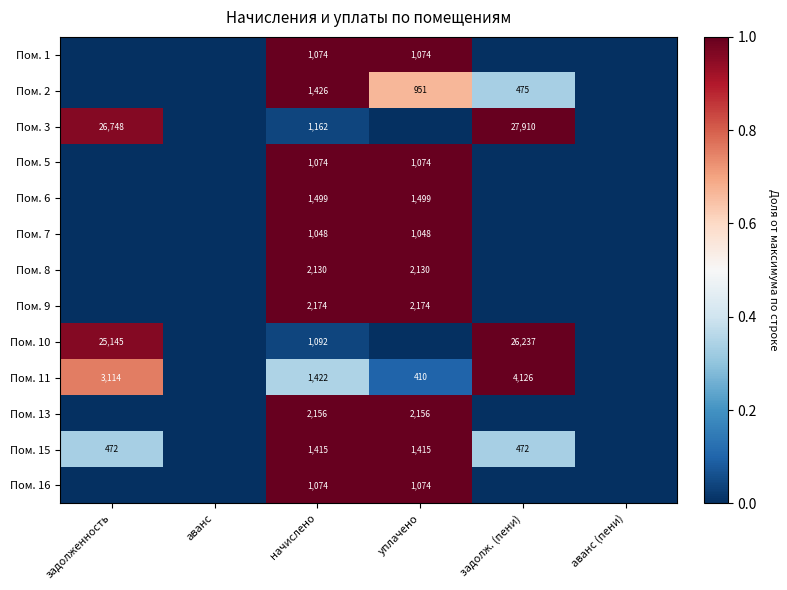

Is it true that Пом. 16 equals 1074 at уплачено?

True